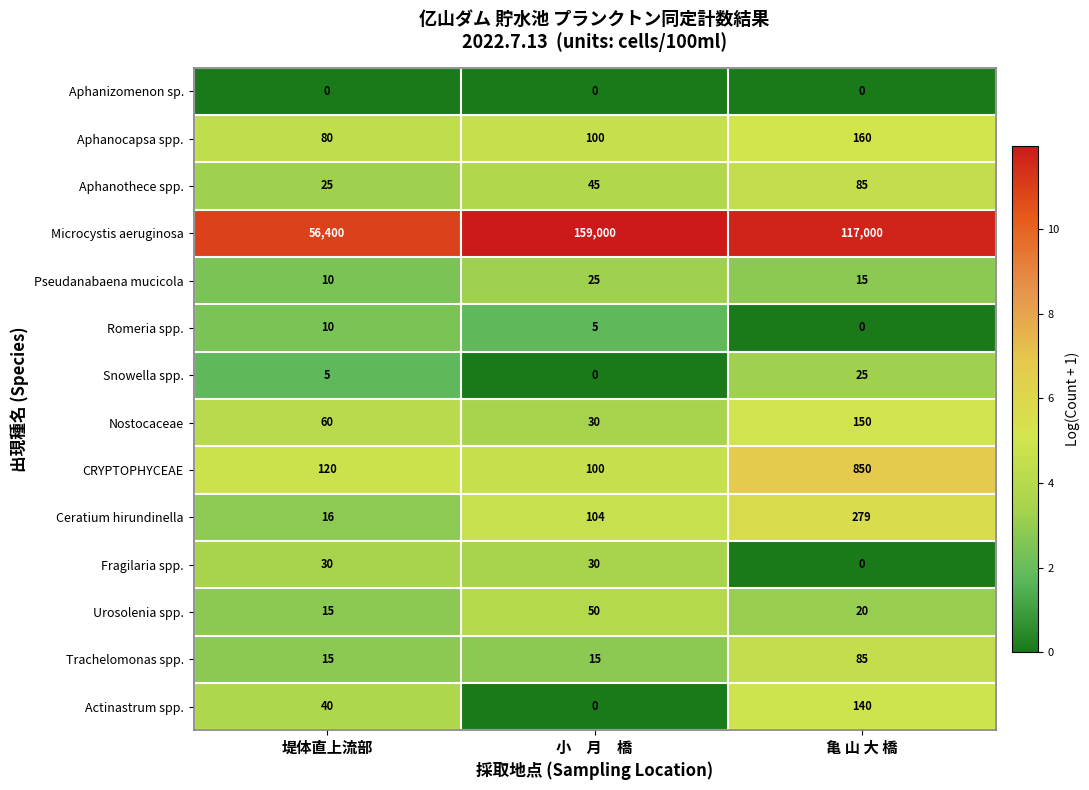

True or false: Actinastrum spp. has a value of 140 at 亀 山 大 橋.

True